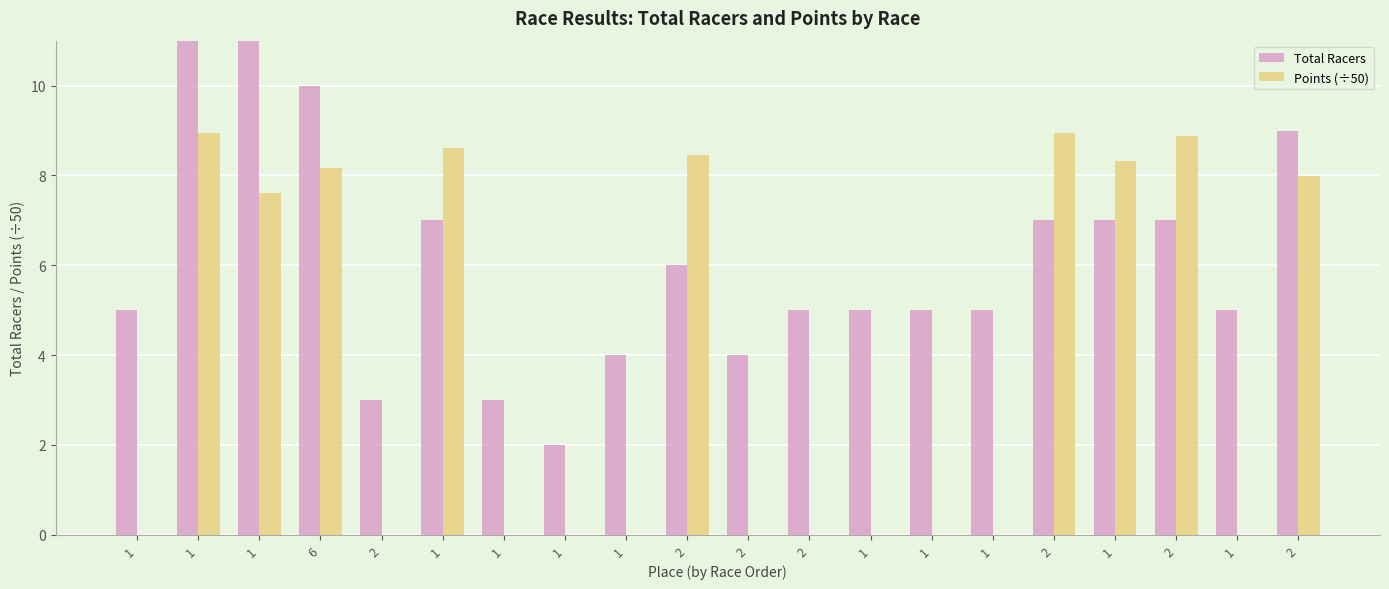

The value of Points (÷50) at 1 is 2.9. True or false?

False